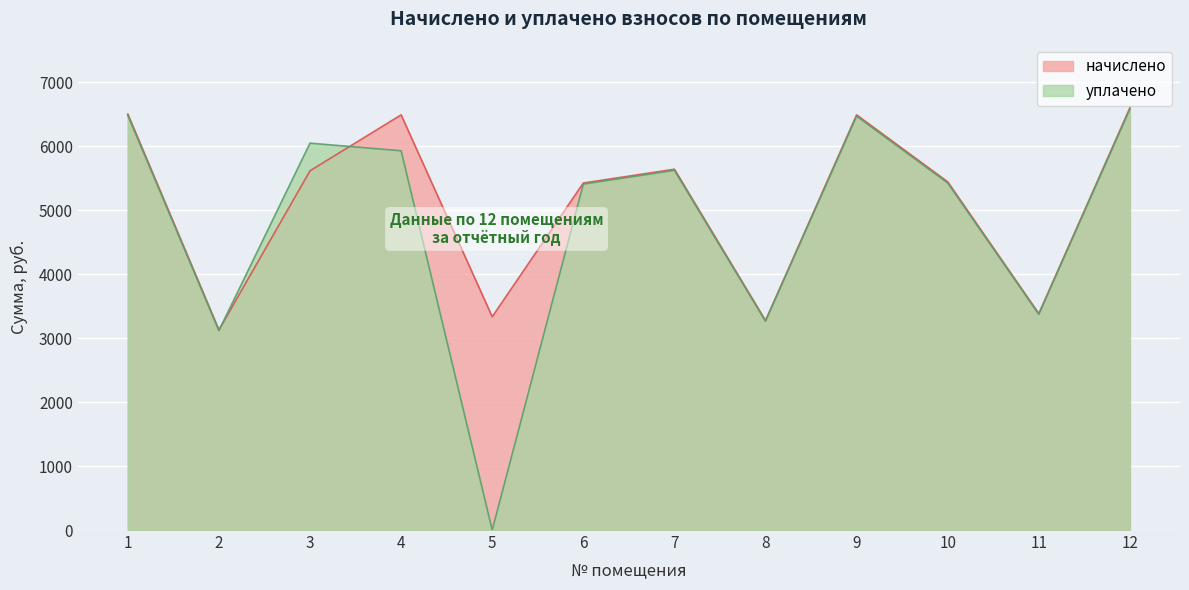

List the series in order of their peak value, highest first.

начислено, уплачено